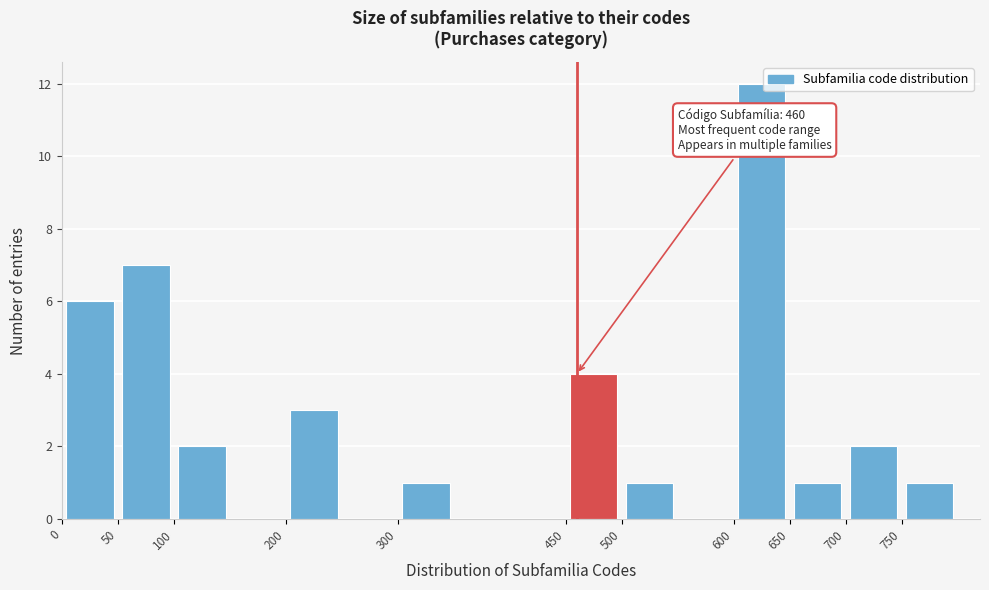

Over which range of the x-axis is the bar tallest?

600 to 650